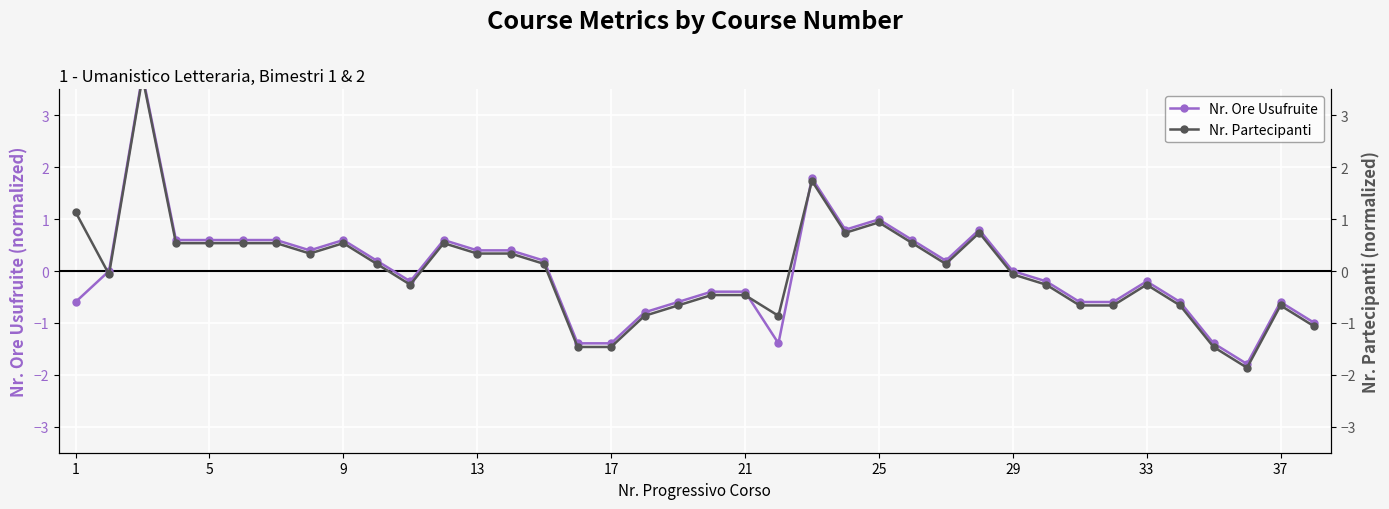

In Nr. Partecipanti, how many points are higher than both neighbors (excluding endpoints)?

8